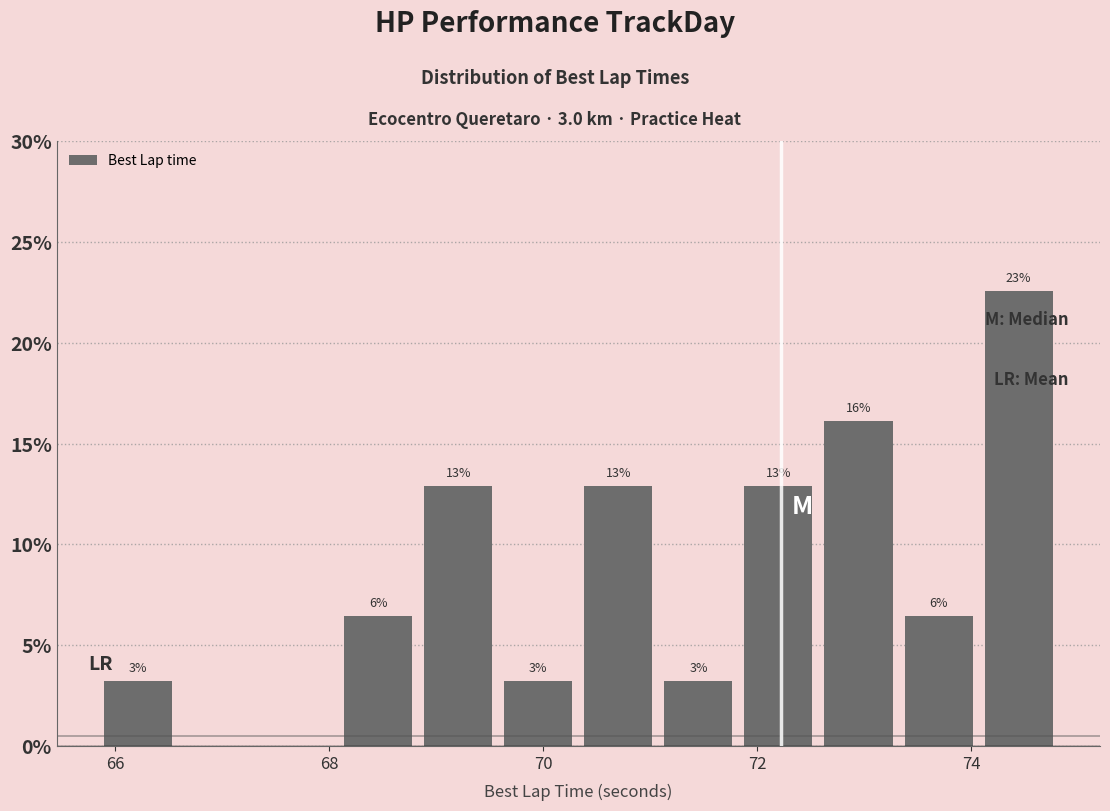

Around what value on the x-axis is the tallest bar? Give the approximate position of its centre, as read against the axis.

74.4